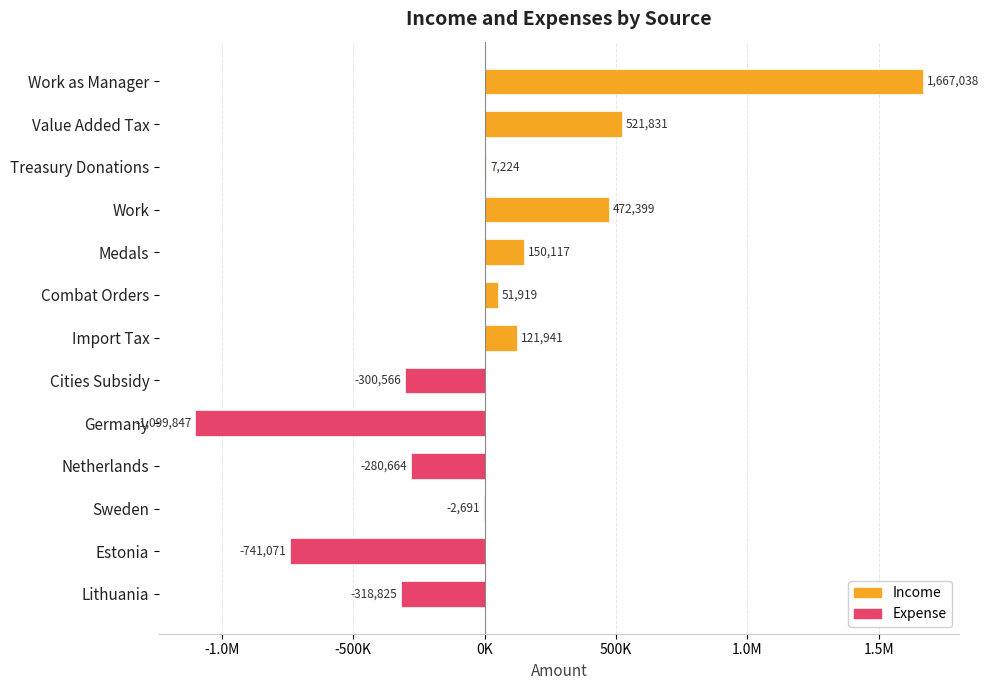

Reading right to left, extract all data points from this chart.

Income: 0.0	0.0	0.0	0.0	0.0	0.0	121940.5	51918.8	150117.2	472398.6	7224.0	521830.8	1667037.6
Expense: -318824.9	-741070.5	-2690.5	-280664.1	-1099846.7	-300566.1	0.0	0.0	0.0	0.0	0.0	0.0	0.0